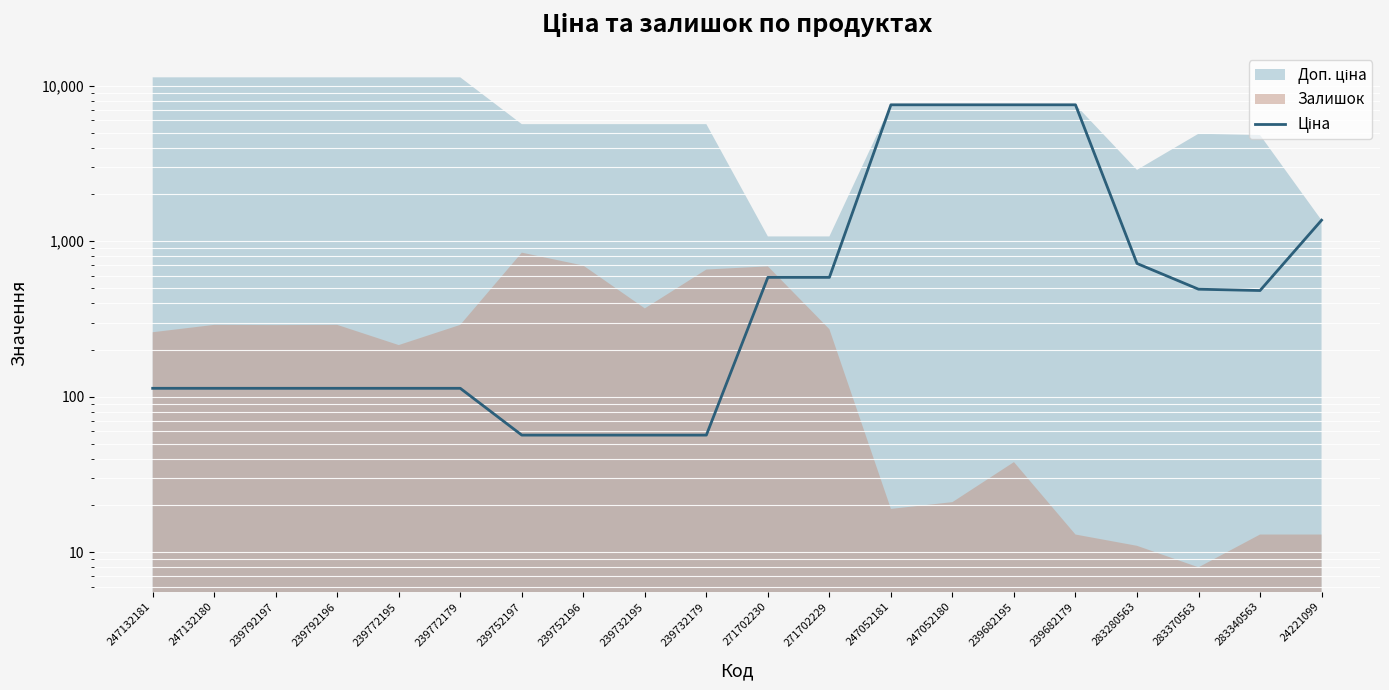

At which label does the data first exceed 482?

271702230